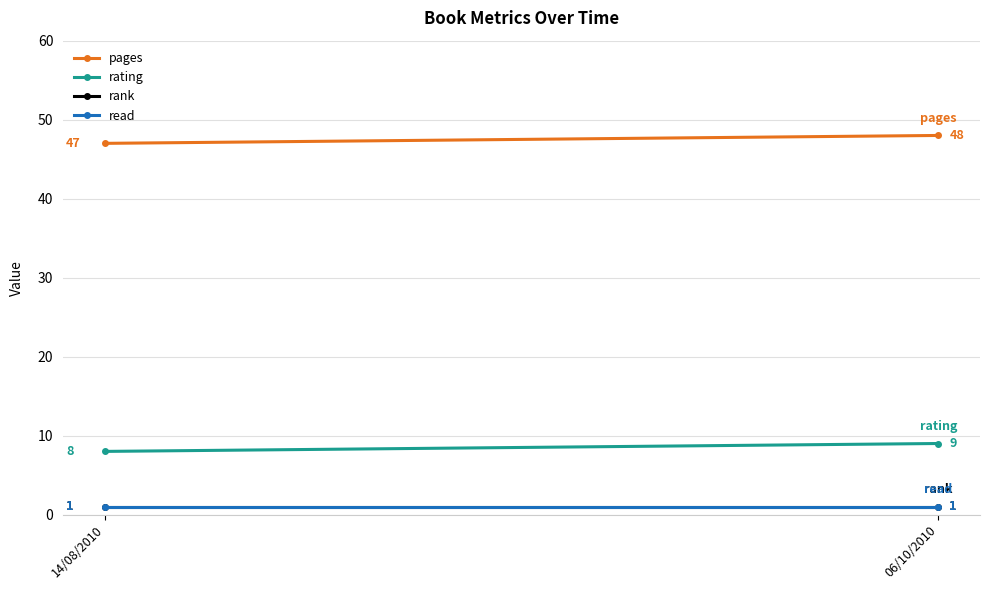

What is the difference between the pages values at 14/08/2010 and 06/10/2010?

1